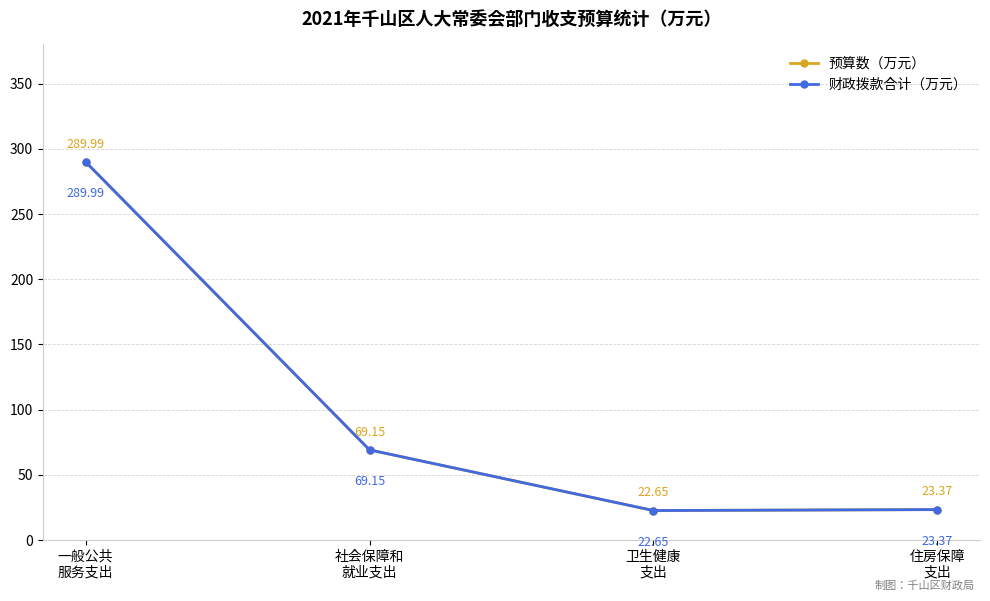

True or false: 预算数（万元） has more than 2 interior local peaks.

False